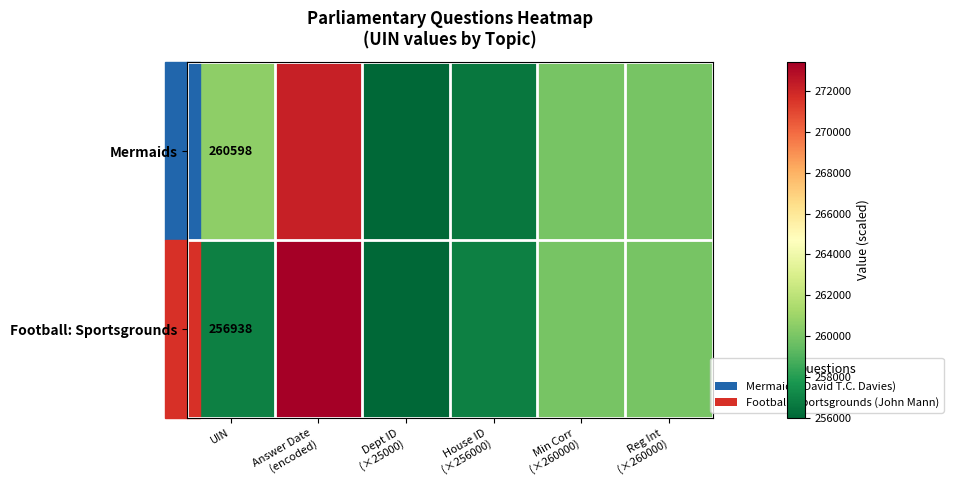

What is the maximum value shown in the chart?

273400